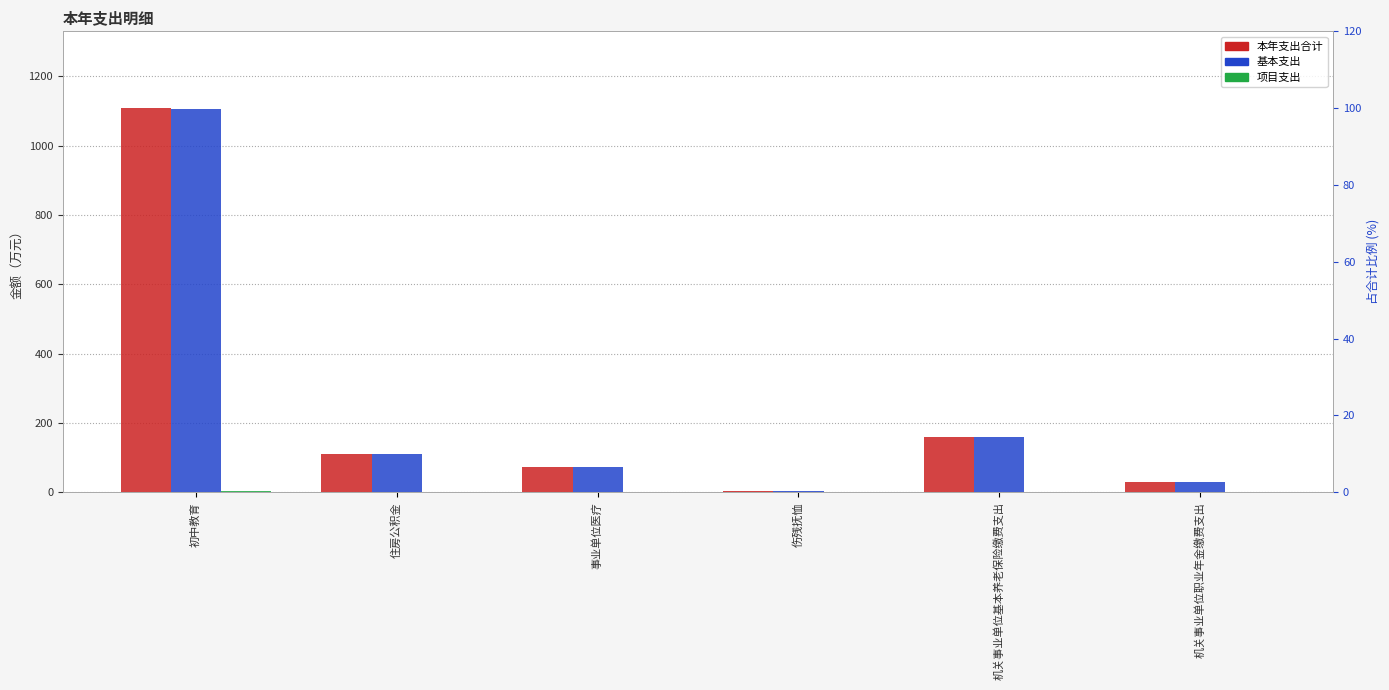

Is it true that 基本支出 equals 71.8 at 事业单位医疗?

True